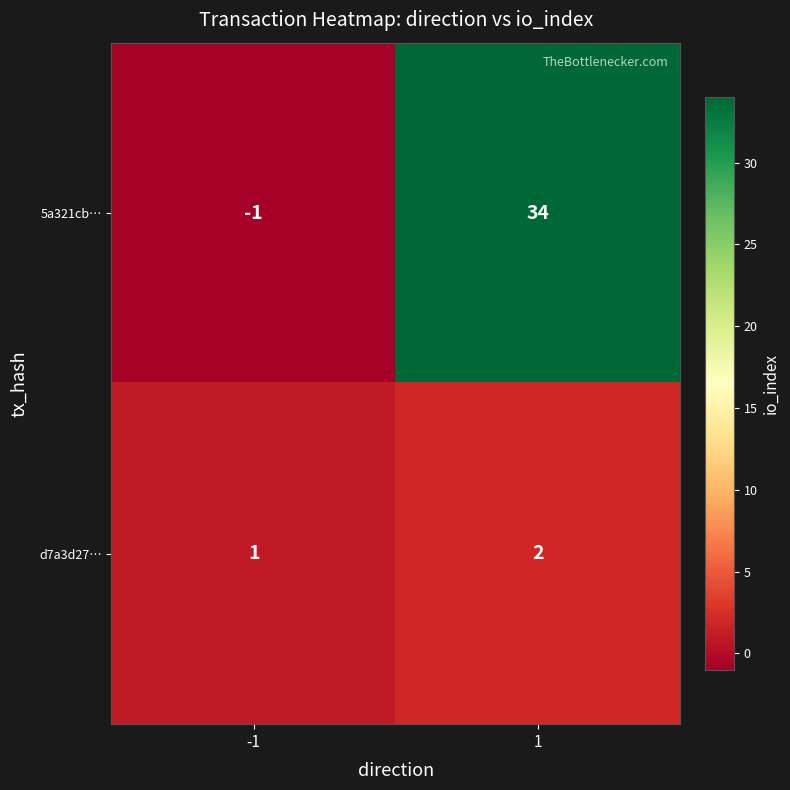

What is the sum of the 5a321cb… values at -1 and 1?

33